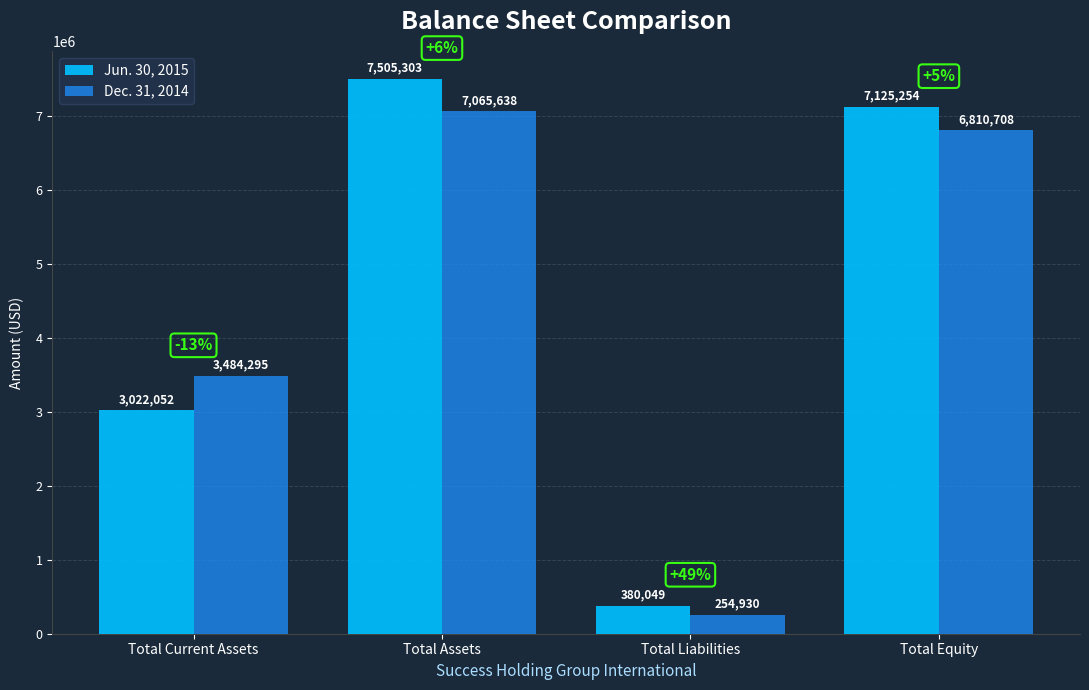

How many bars are there in total?

8